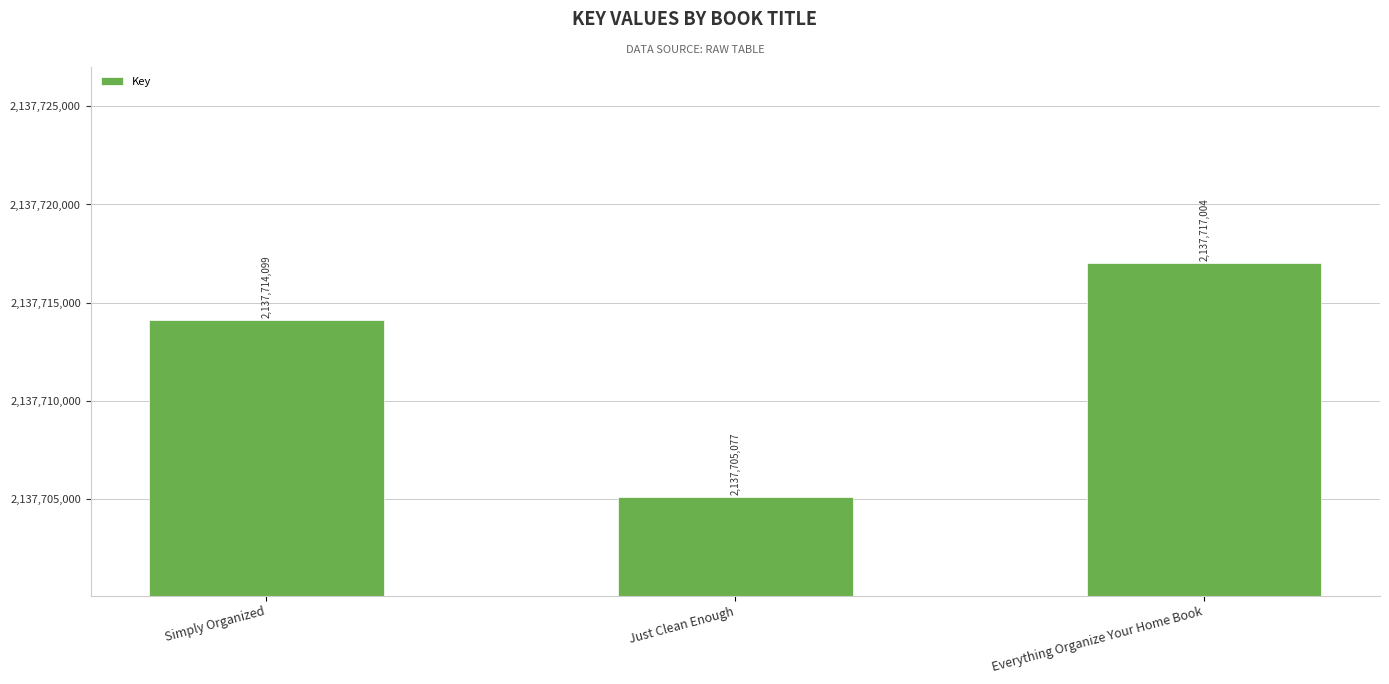

What is the value of the 3rd bar from the left?

2137717004